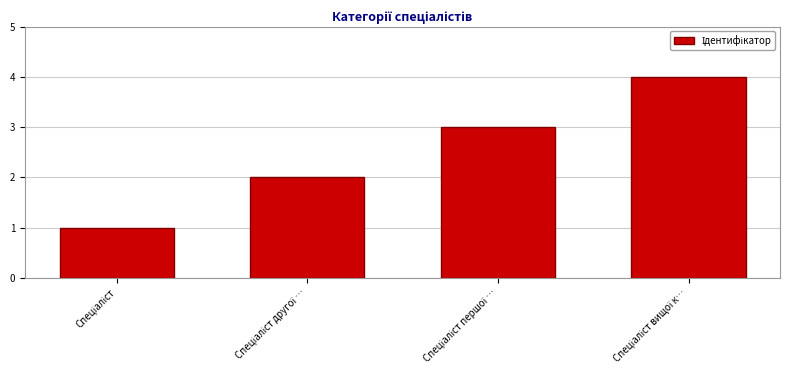

What is the sum of all values?

10